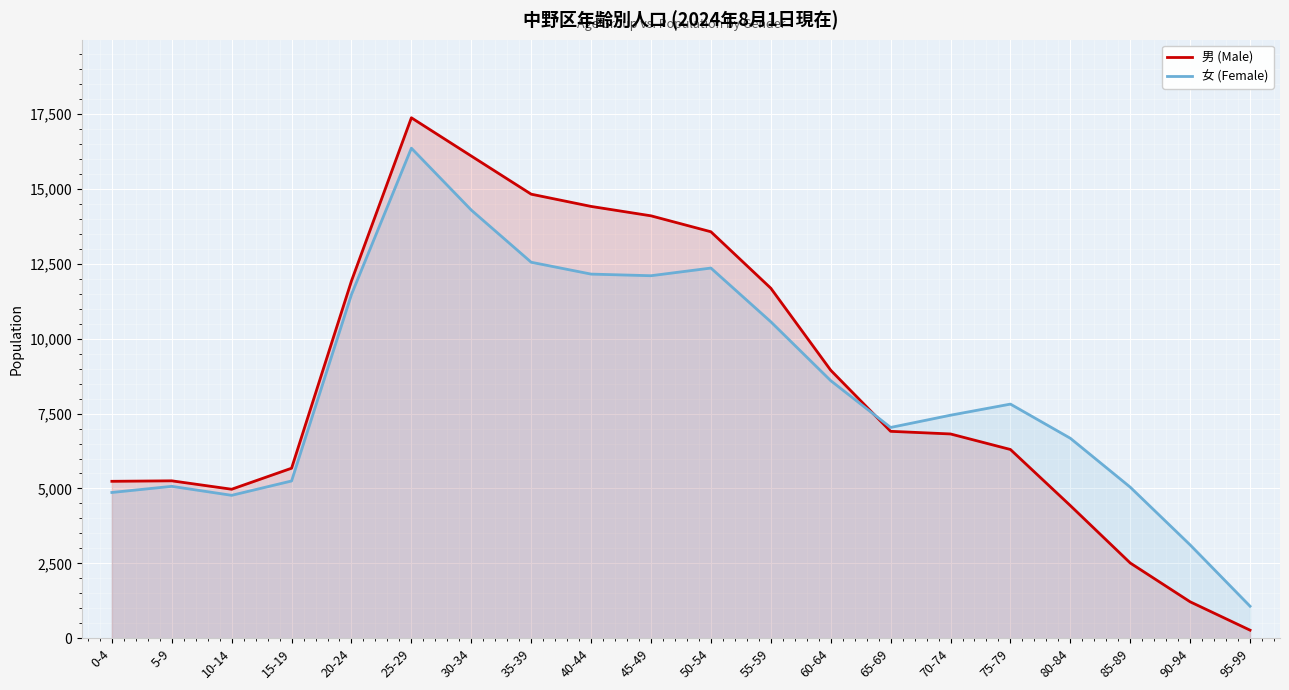

What position from the left is 80-84?

17